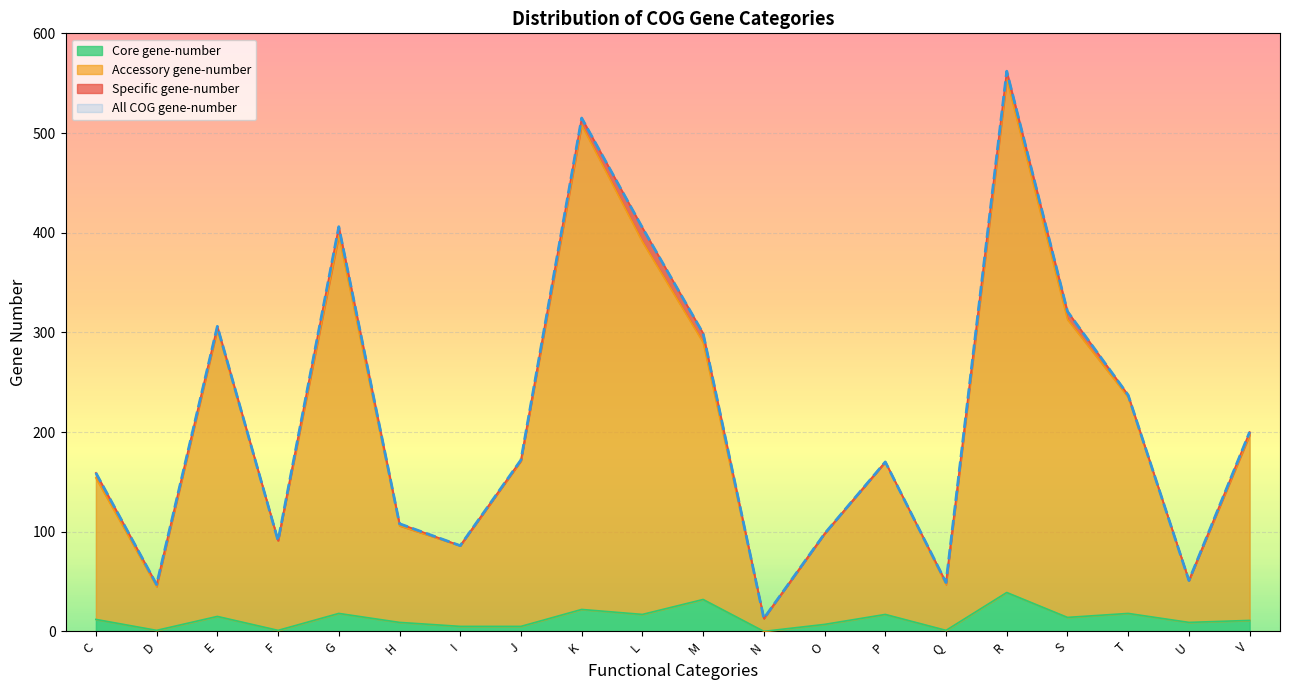

What is the total value across all series at J?

348